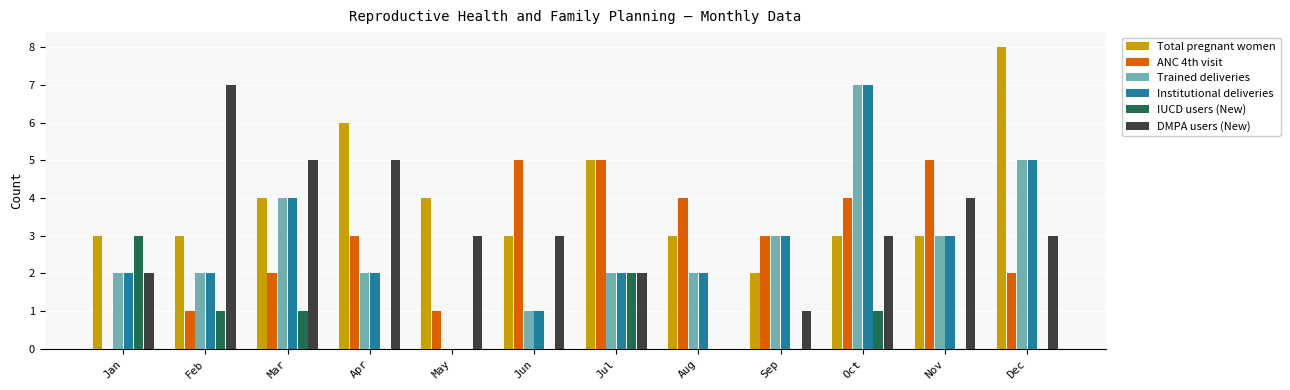

Does the chart contain stacked bars?

No